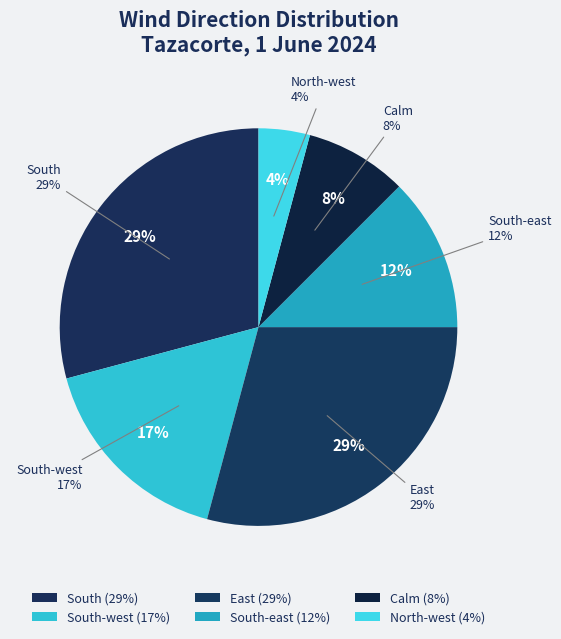

To the nearest percent, what is the combined percentage of South-east and South-west?

29%